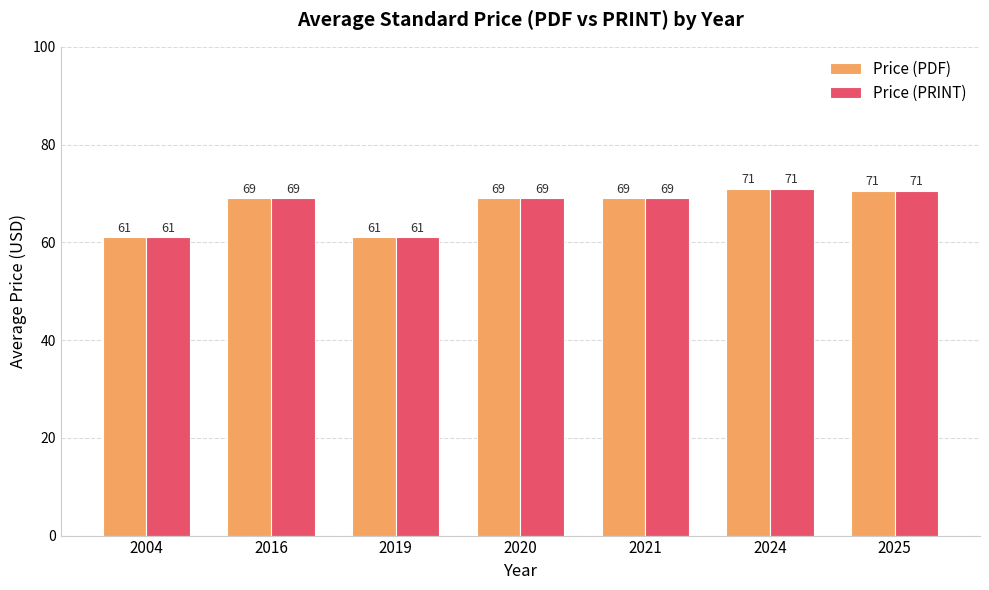

What is the value of the Price (PDF) bar at the 2nd from the left?

69.0